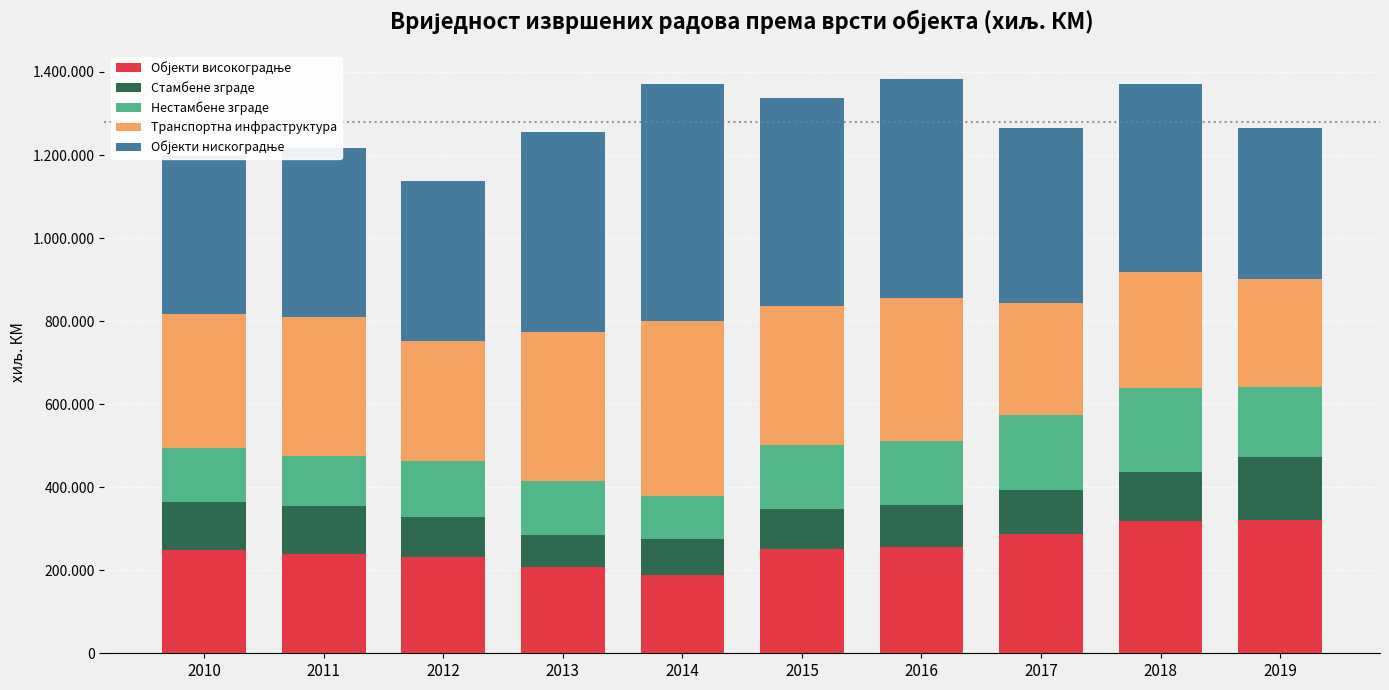

Does the chart contain stacked bars?

Yes